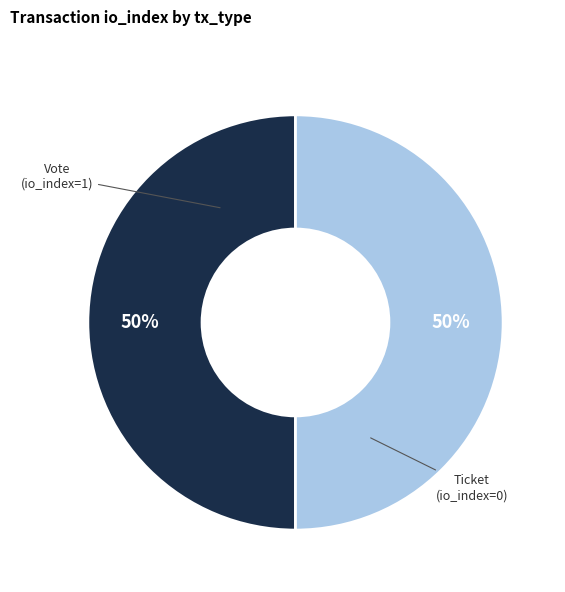

To the nearest percent, what is the average slice percentage?

50%